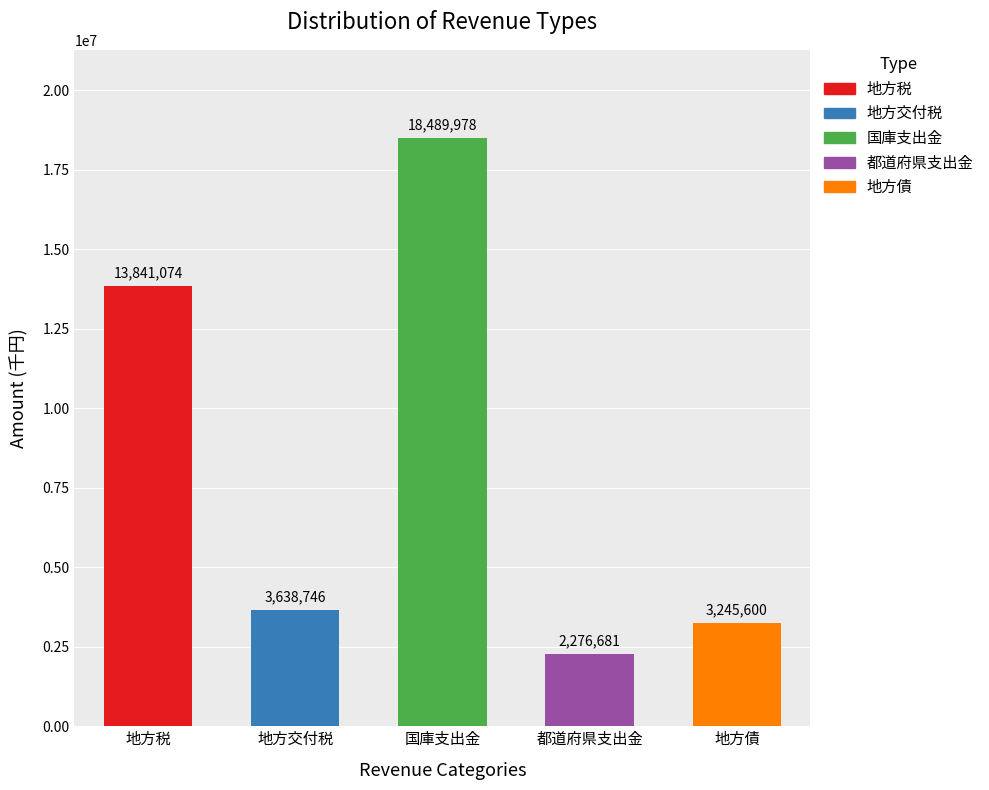

What is the difference between the maximum and second lowest values?

15244378